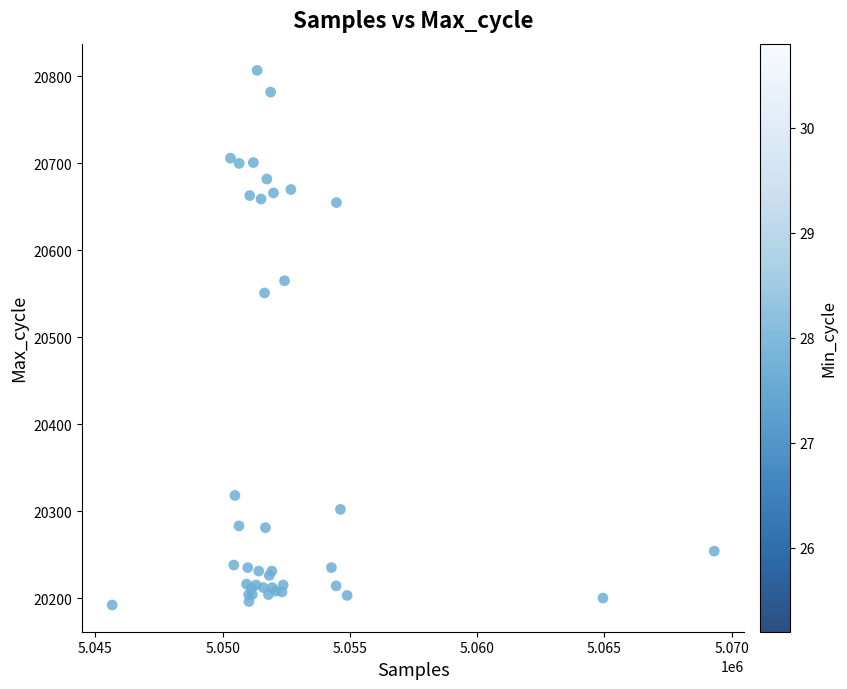

What Y value in the scatter plot is closest to 20499?

20551